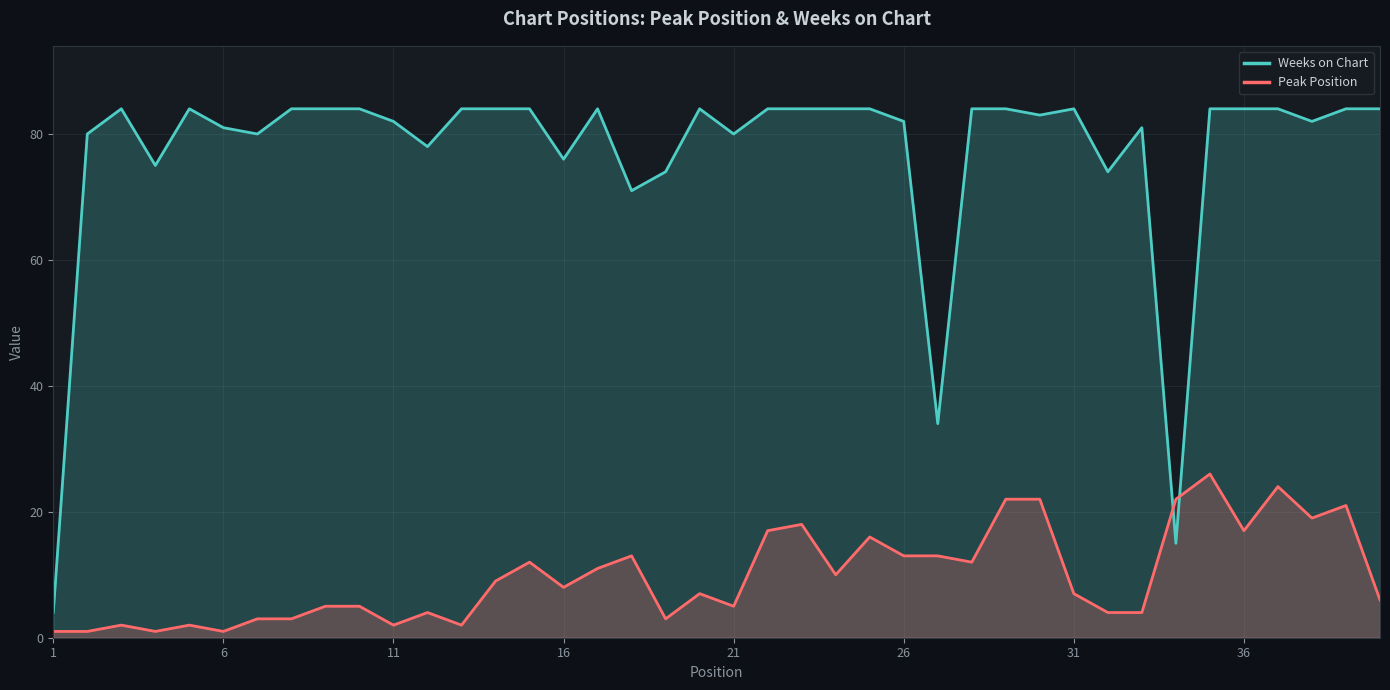

What is the difference between the maximum and minimum values in the Weeks on Chart series?

80